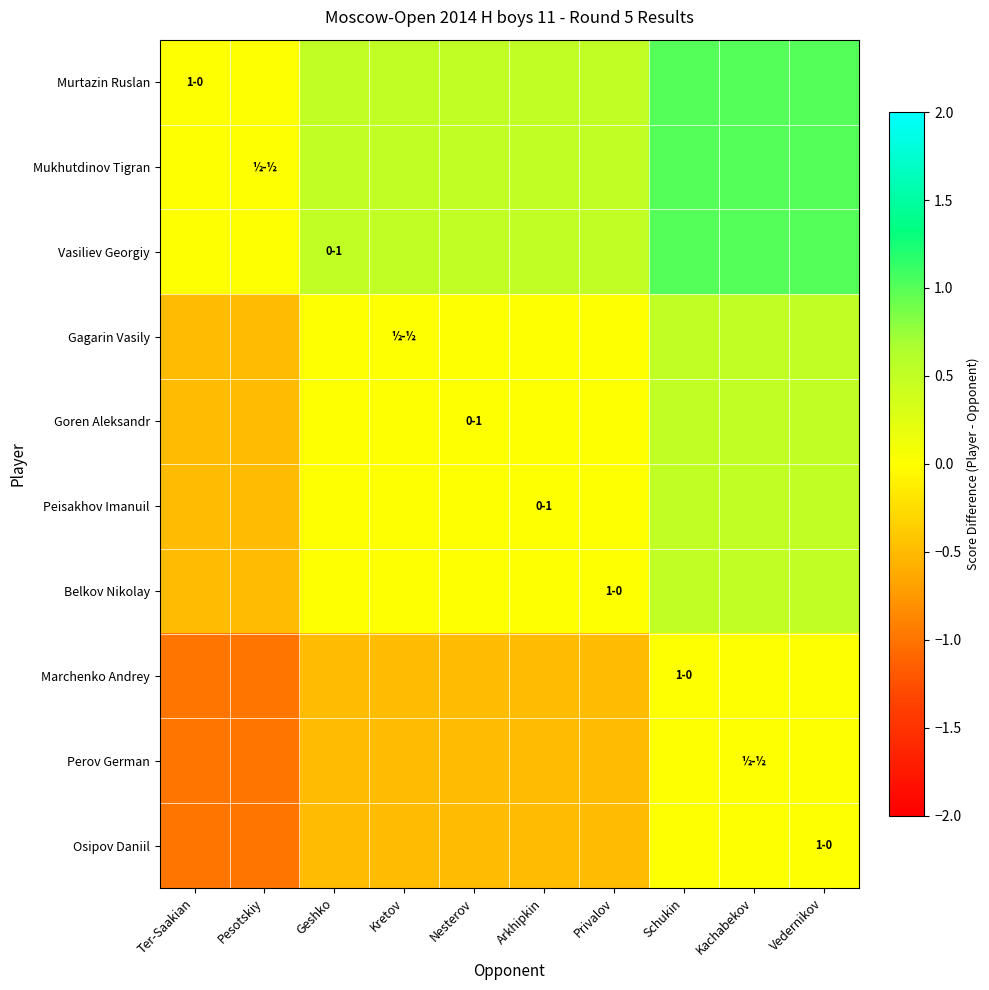

Which series has the largest range (max minus min)?

Murtazin Ruslan